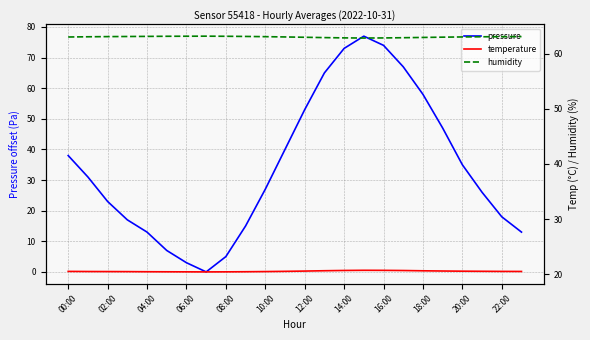

True or false: pressure has a value of 41 at 02:00.

False